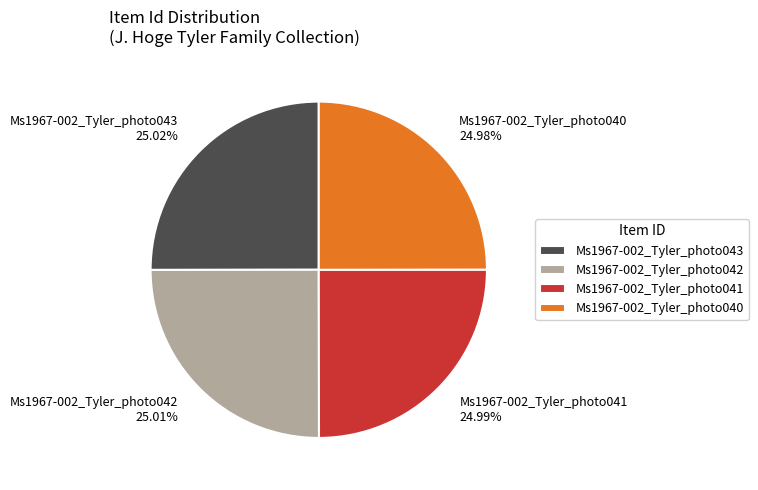

Is Ms1967-002_Tyler_photo042 the majority of the pie?

No